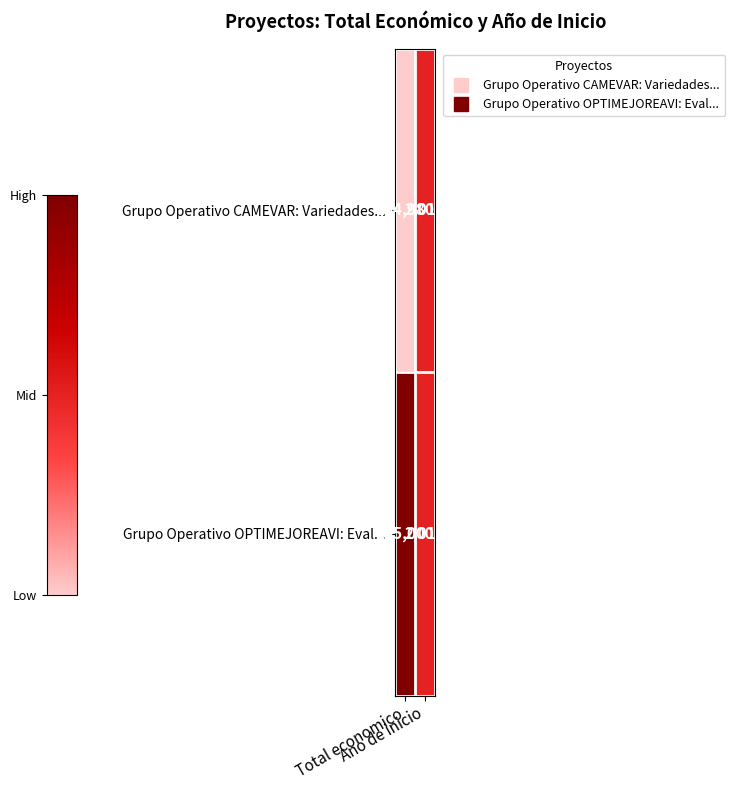

At which category is the sum across all series the highest?

Total economico